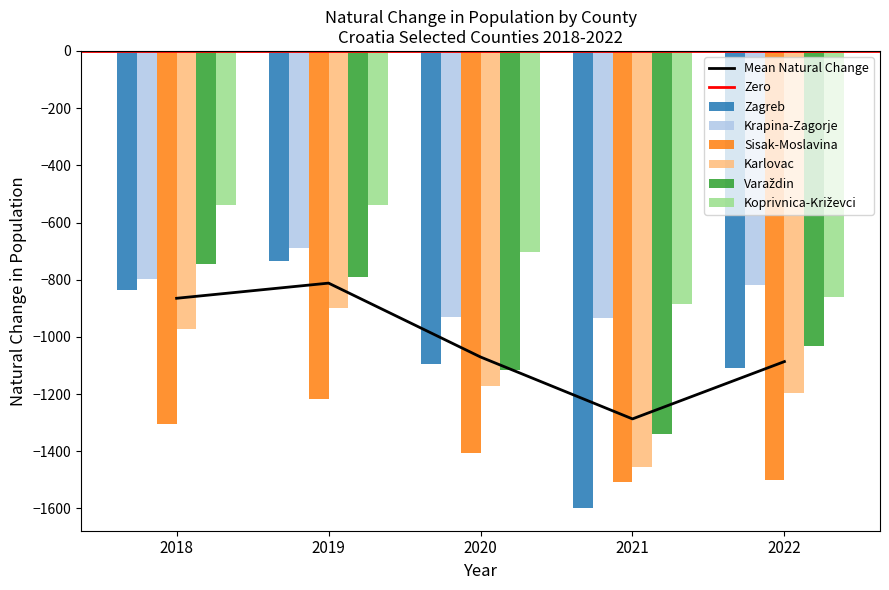

Rank the series by their maximum value, from highest to lowest.

Koprivnica-Križevci, Krapina-Zagorje, Zagreb, Varaždin, Karlovac, Sisak-Moslavina